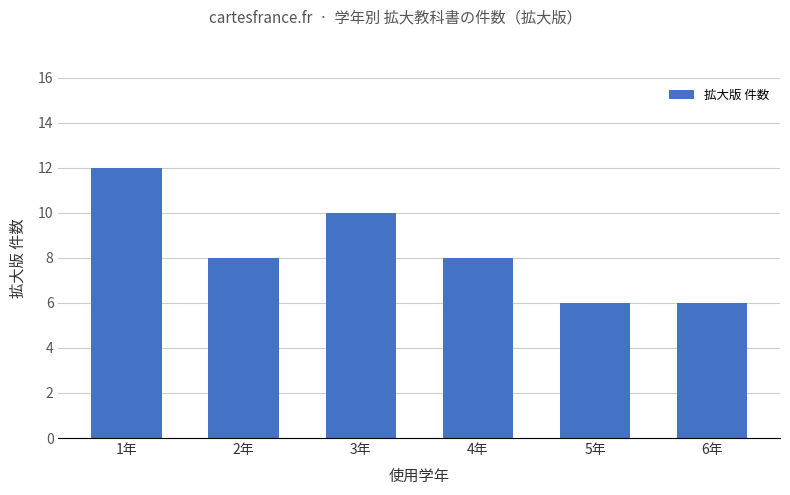

The value at 5年 is 3. True or false?

False